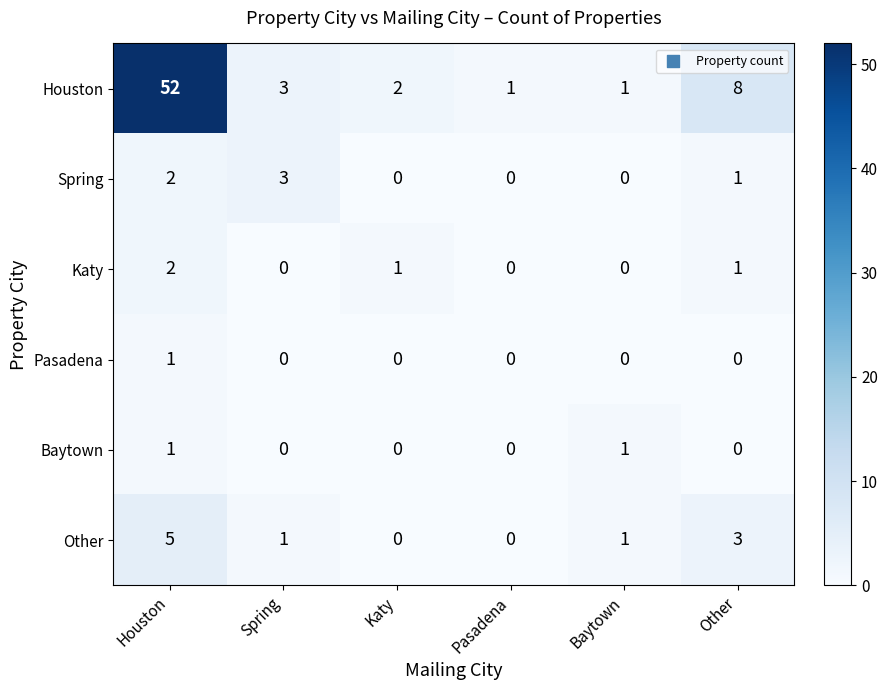

At which category does the chart reach its peak across all series?

Houston